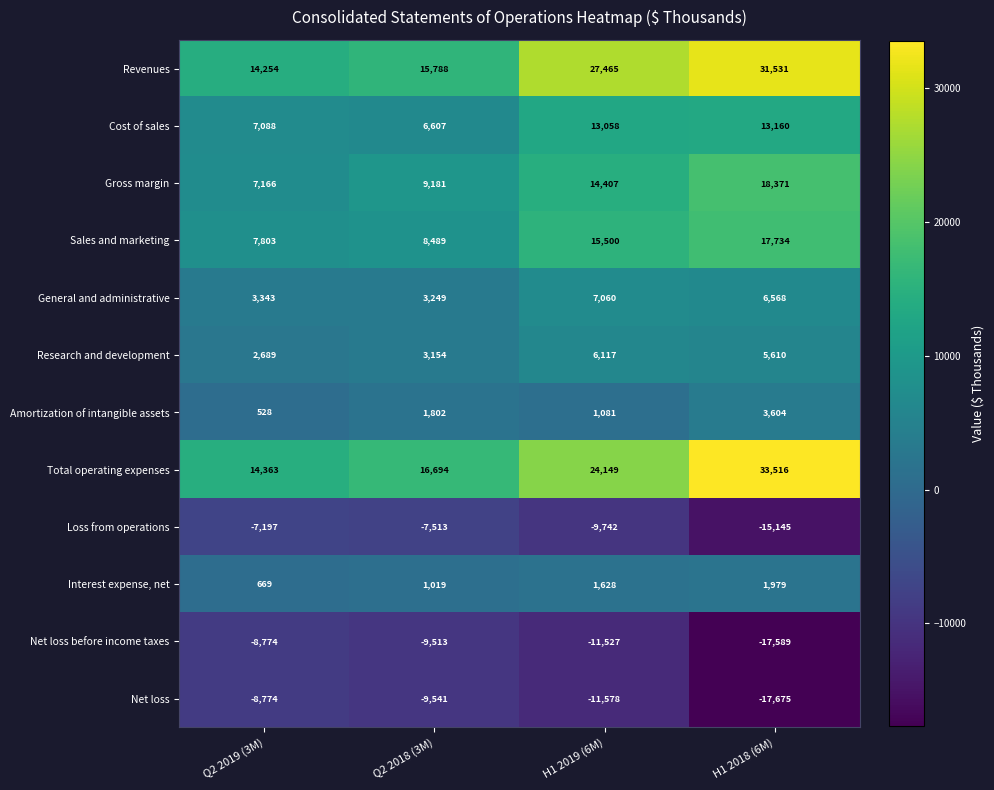

What is the average value of the Net loss before income taxes series?

-11851